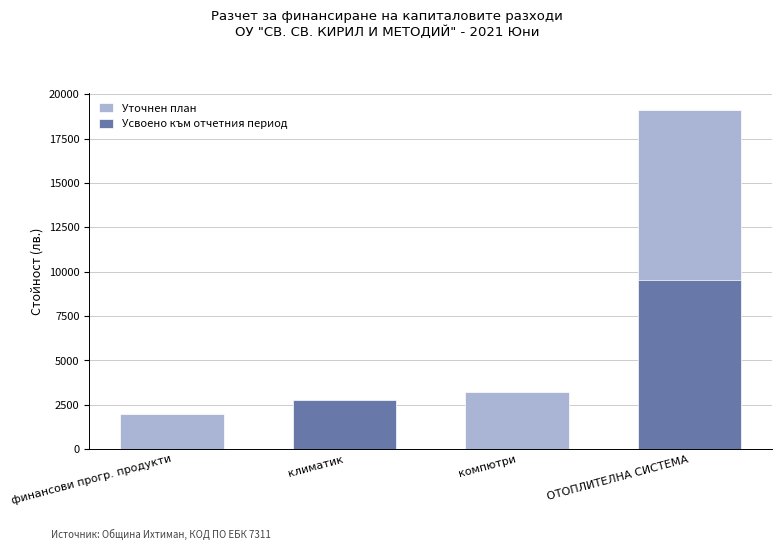

At which category is the sum across all series the highest?

ОТОПЛИТЕЛНА СИСТЕМА